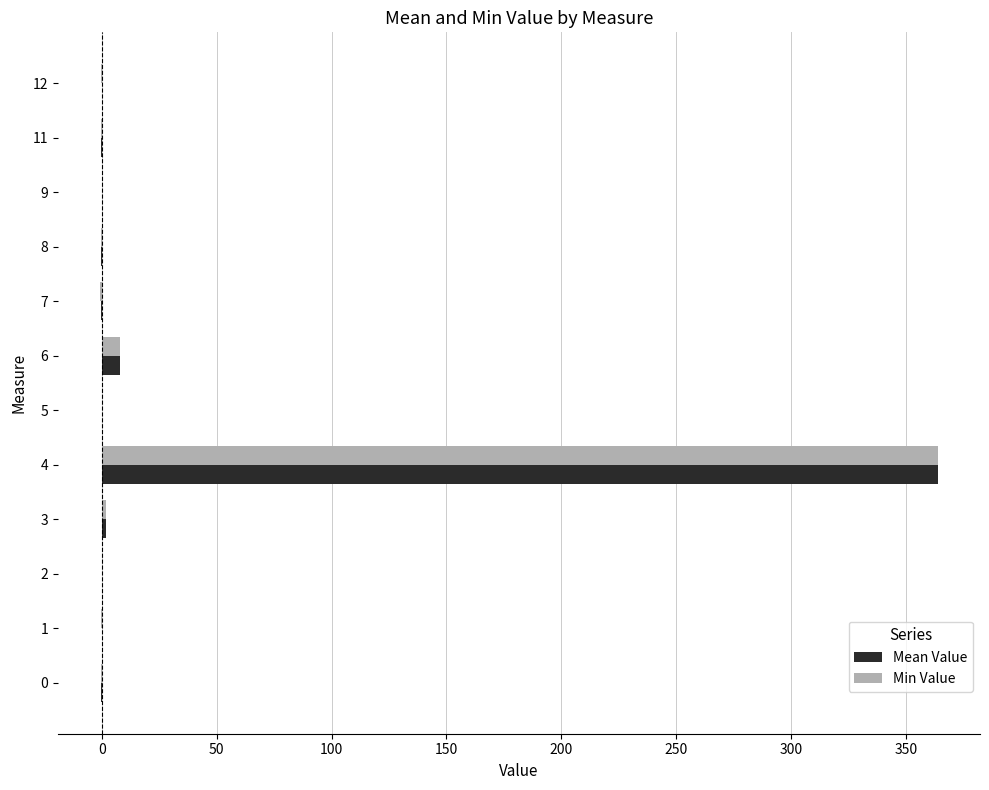

What is the greatest value displayed?

363.8